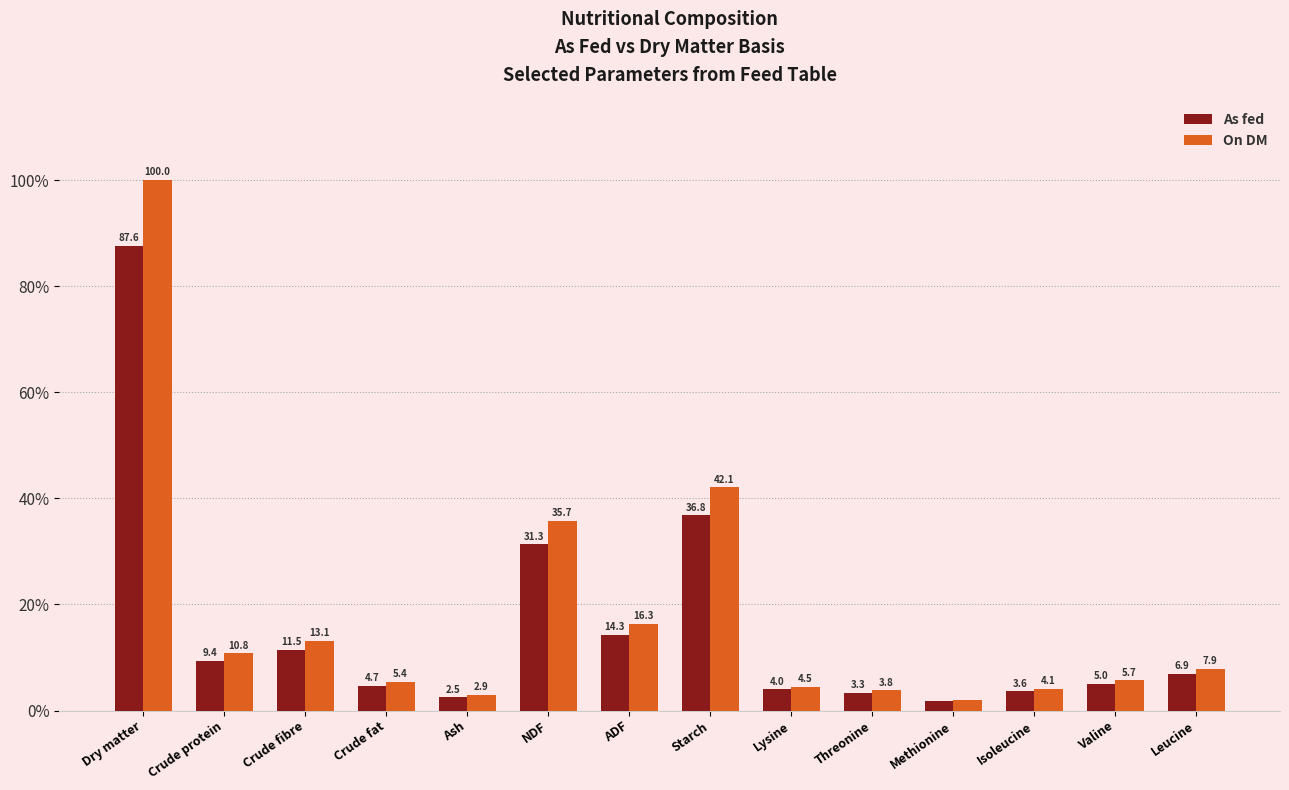

Rank the series by their maximum value, from highest to lowest.

On DM, As fed